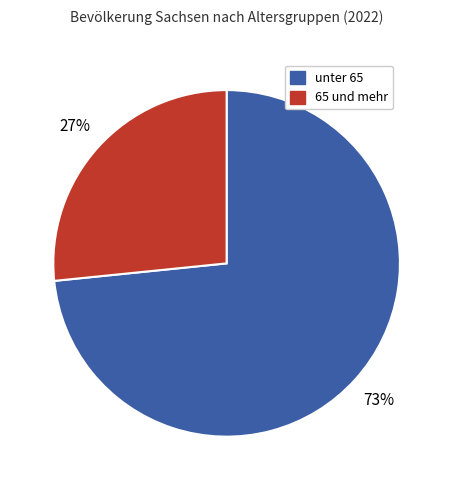

Is there any slice that represents more than half of the pie?

Yes